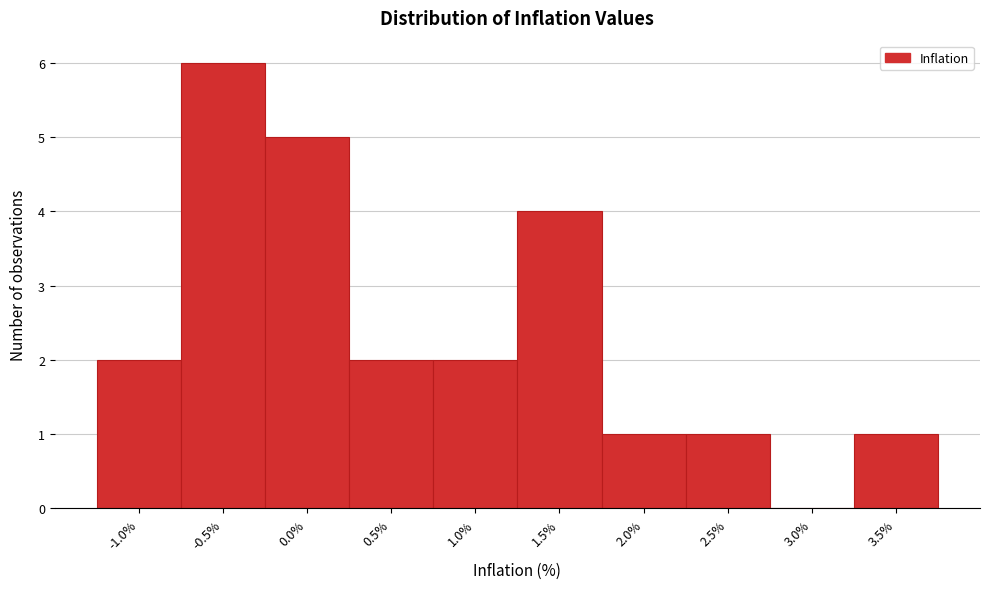

Reading left to right, transcribe all the data shown in this chart.

-1.0%=2	-0.5%=6	0.0%=5	0.5%=2	1.0%=2	1.5%=4	2.0%=1	2.5%=1	3.0%=0	3.5%=1